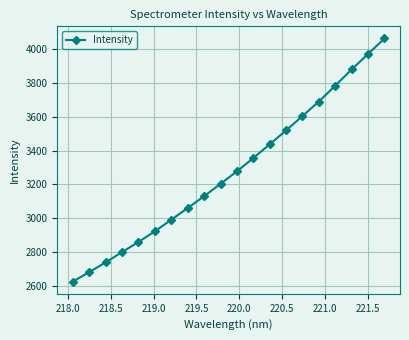

How many lines are shown in the chart?

1